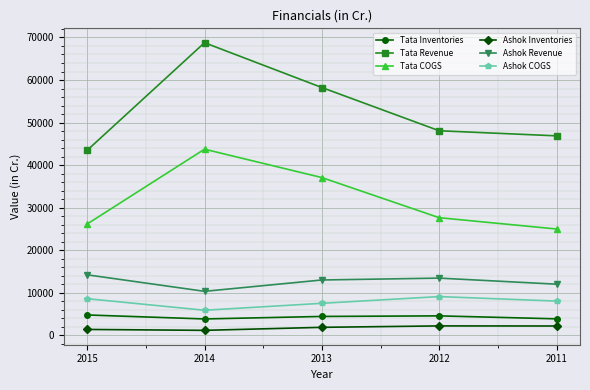

What is the sum of the Ashok Revenue values at 2012 and 2015?

27692